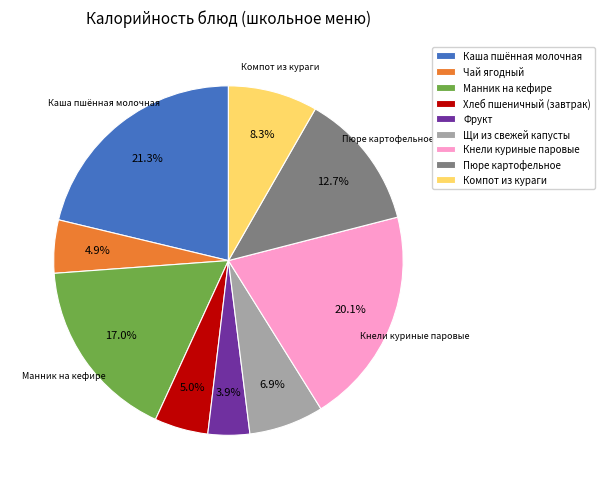

Which slice is the smallest?

Фрукт